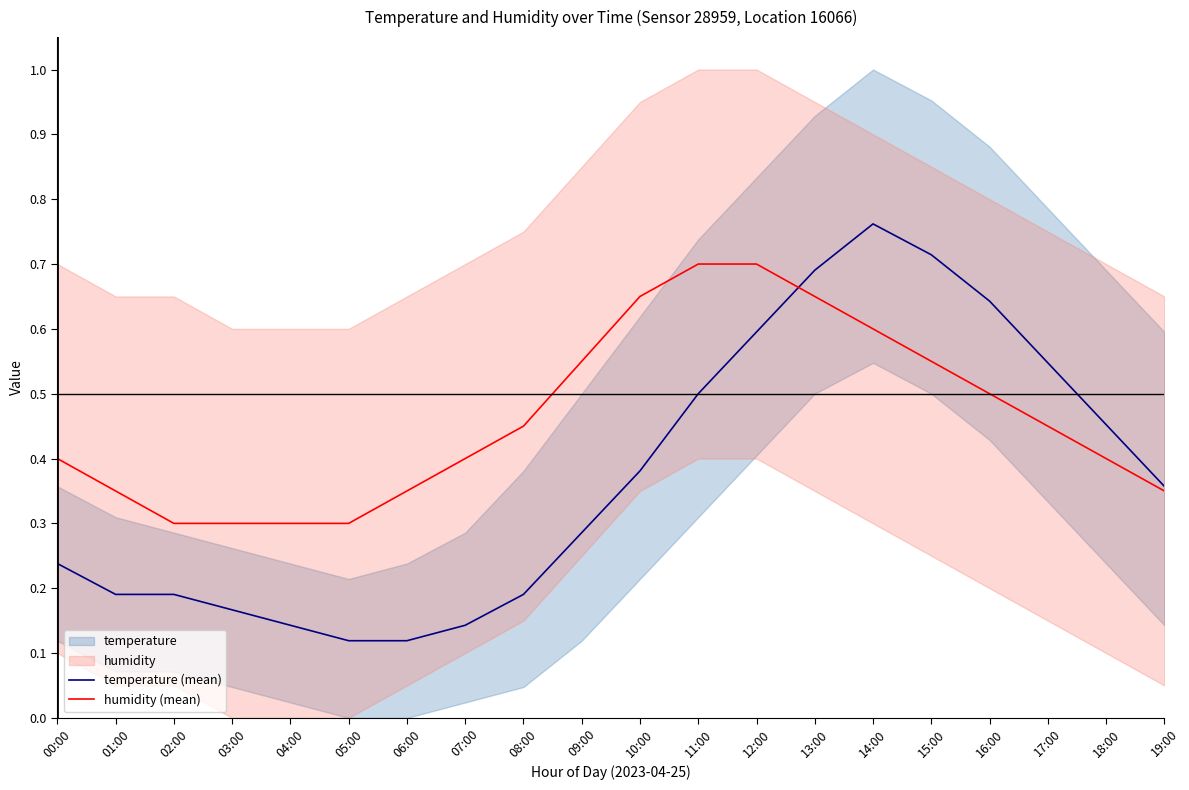

Rank the series by their maximum value, from lowest to highest.

humidity (mean), temperature (mean)